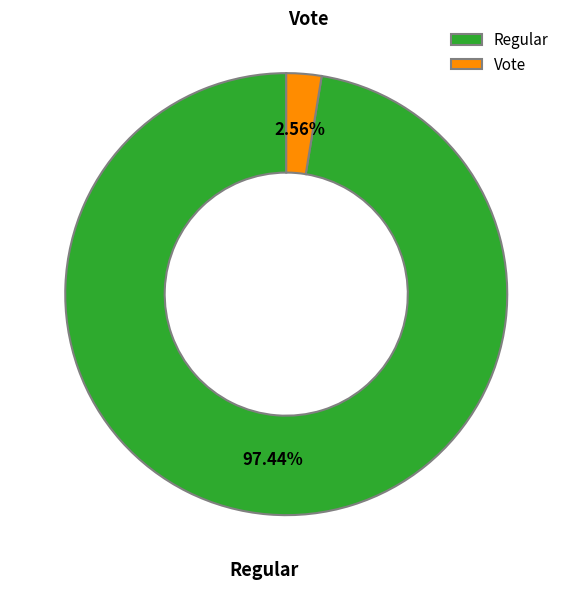

Which slice is the largest?

Regular